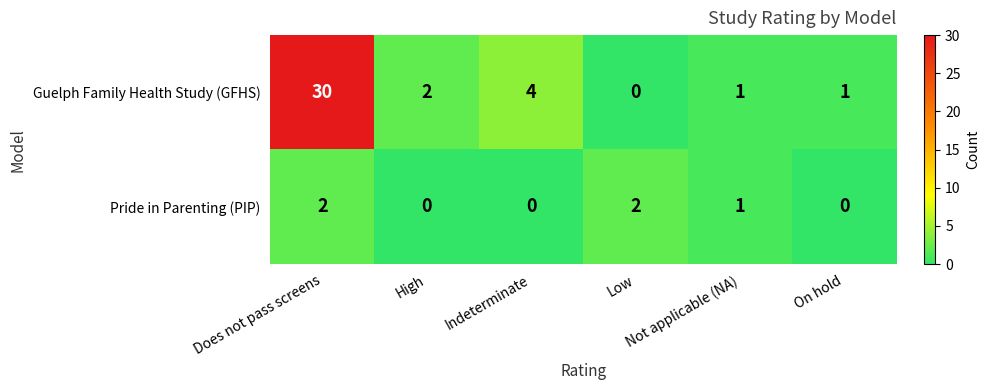

Which series has the widest spread of values?

Guelph Family Health Study (GFHS)